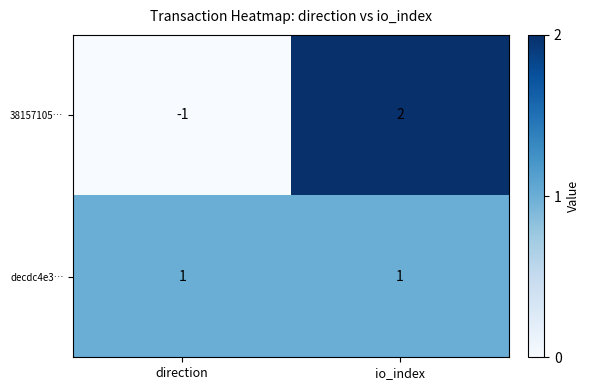

Reading right to left, what are all the values shown in this chart?

38157105…: io_index=2	direction=-1
decdc4e3…: io_index=1	direction=1